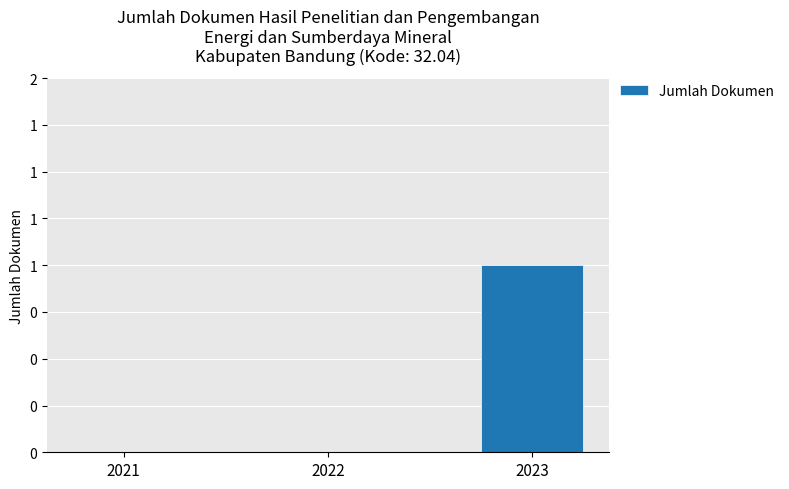

At which label is the value closest to 0?

2021